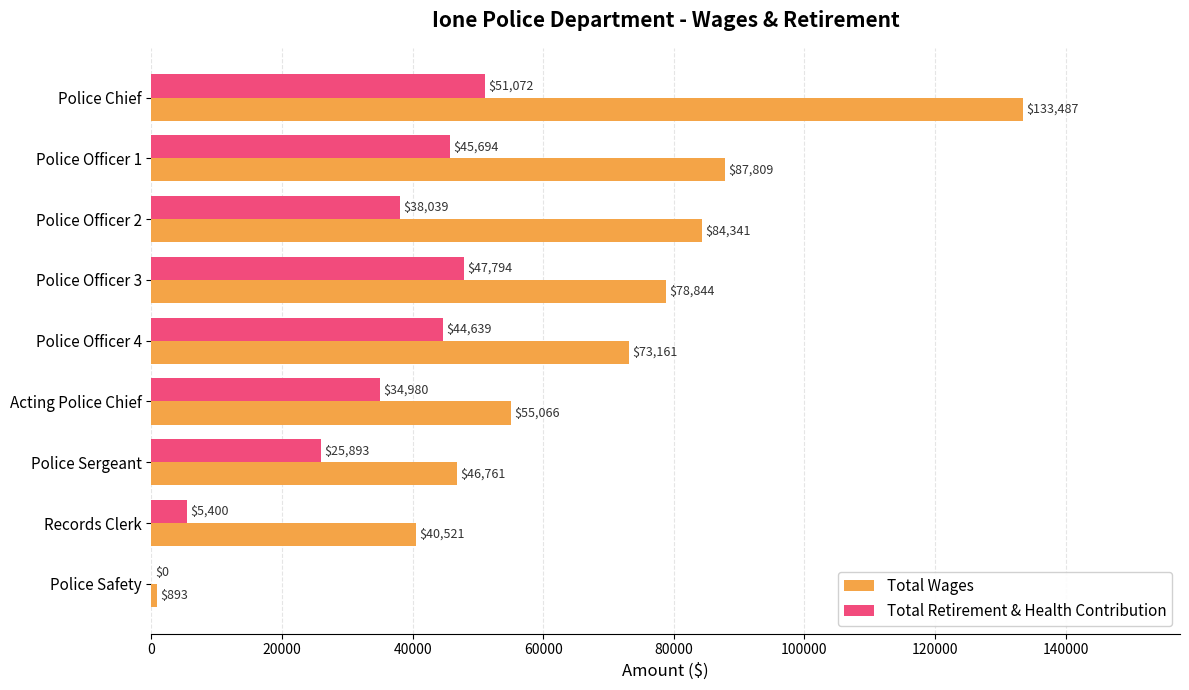

Which label corresponds to the largest value in the chart?

Police Chief